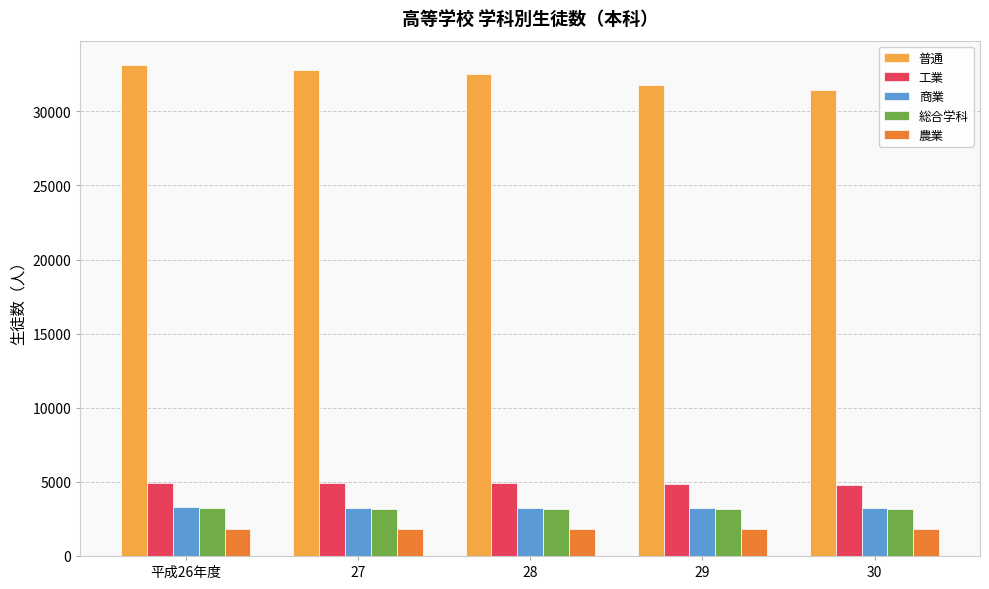

What is the label of the 5th bar from the right?

平成26年度